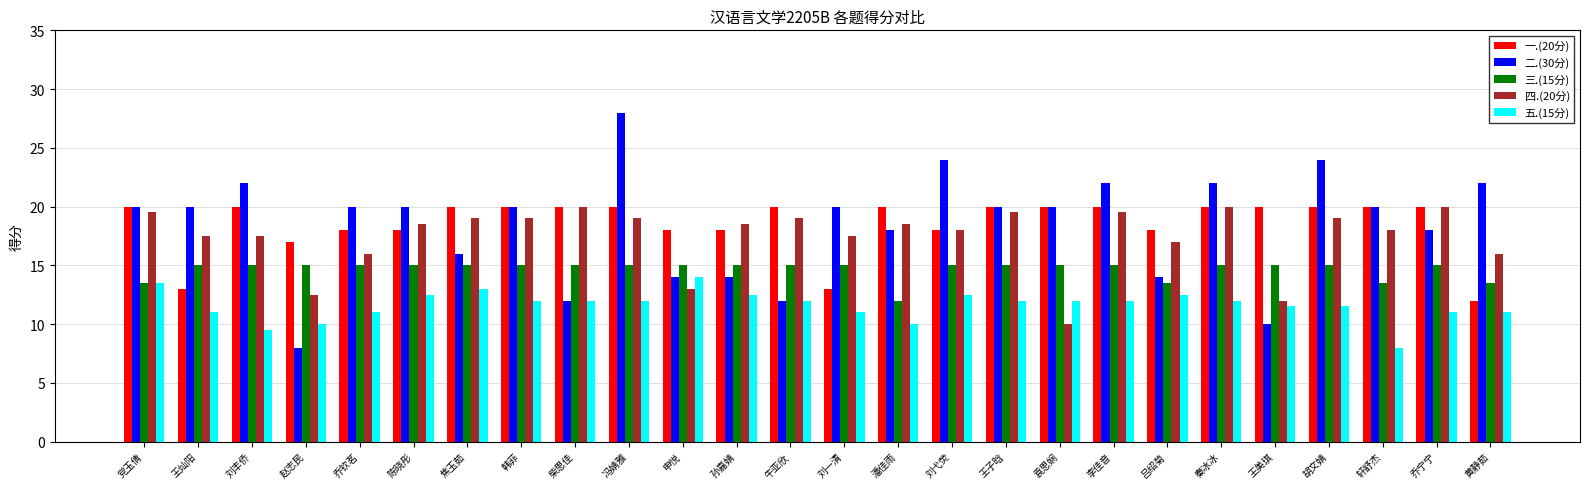

The value of 五.(15分) at 乔宁宁 is 11.0. True or false?

True